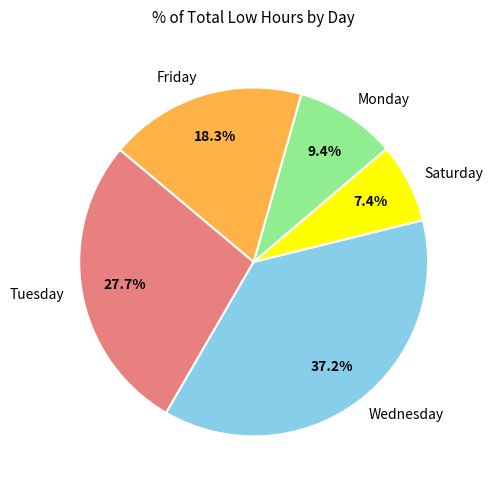

How many segments does this pie chart have?

5